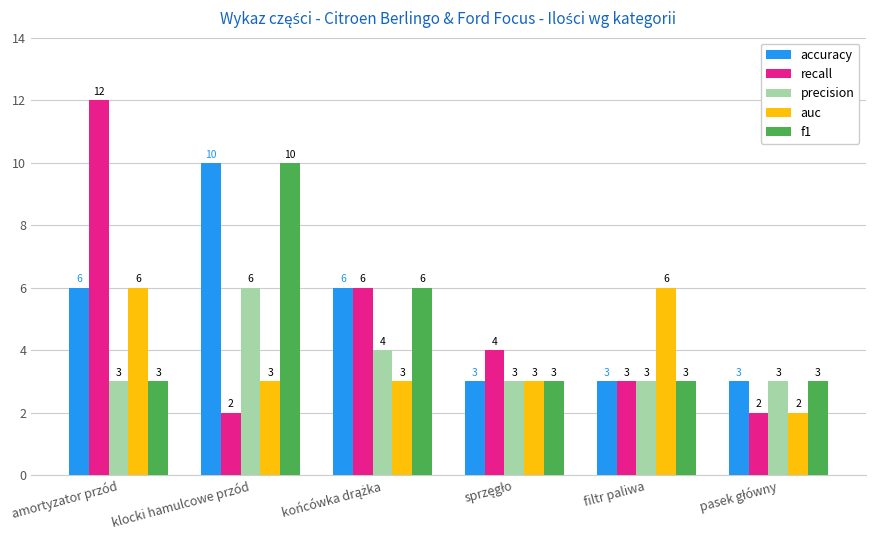

How many data points in auc are less than 3?

1